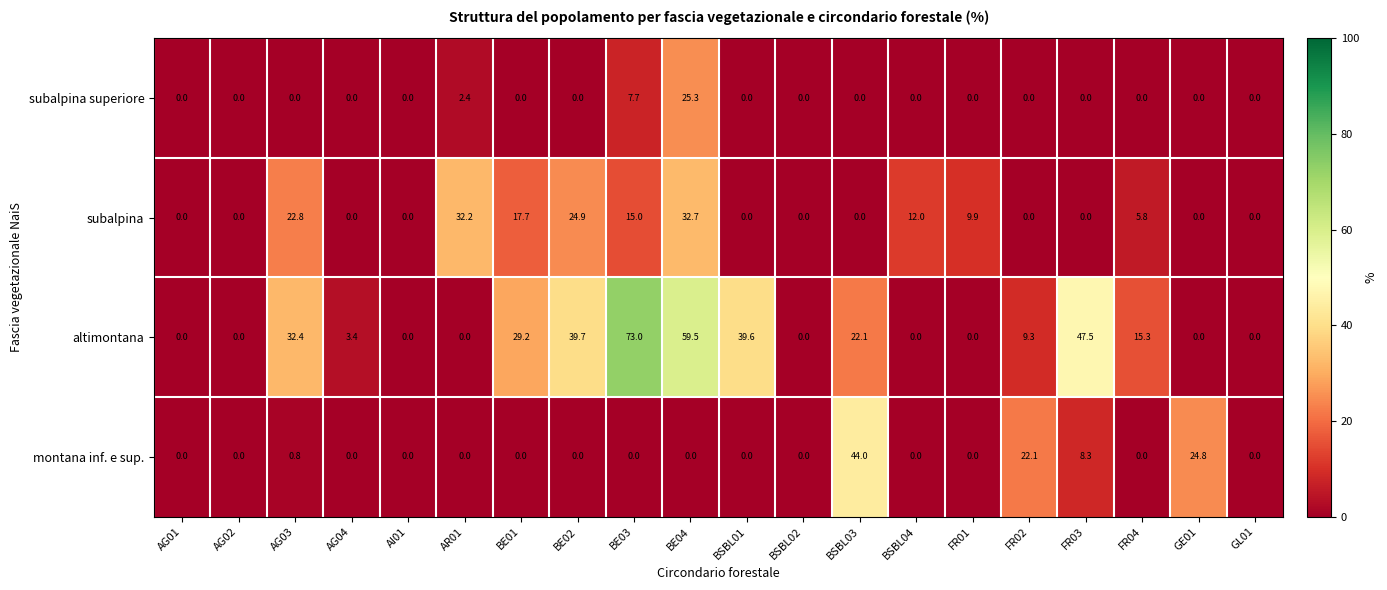

Count the number of categories in the chart.

20